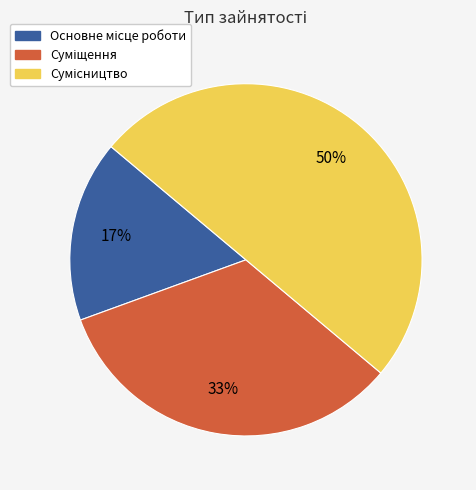

To the nearest percent, what percentage of the pie is Основне місце роботи?

17%